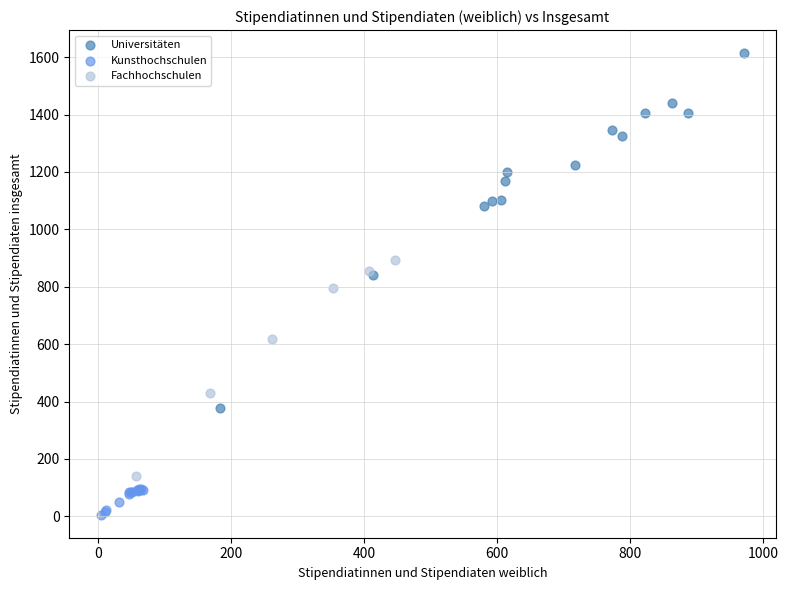

Which series reaches the maximum Y coordinate?

Universitäten